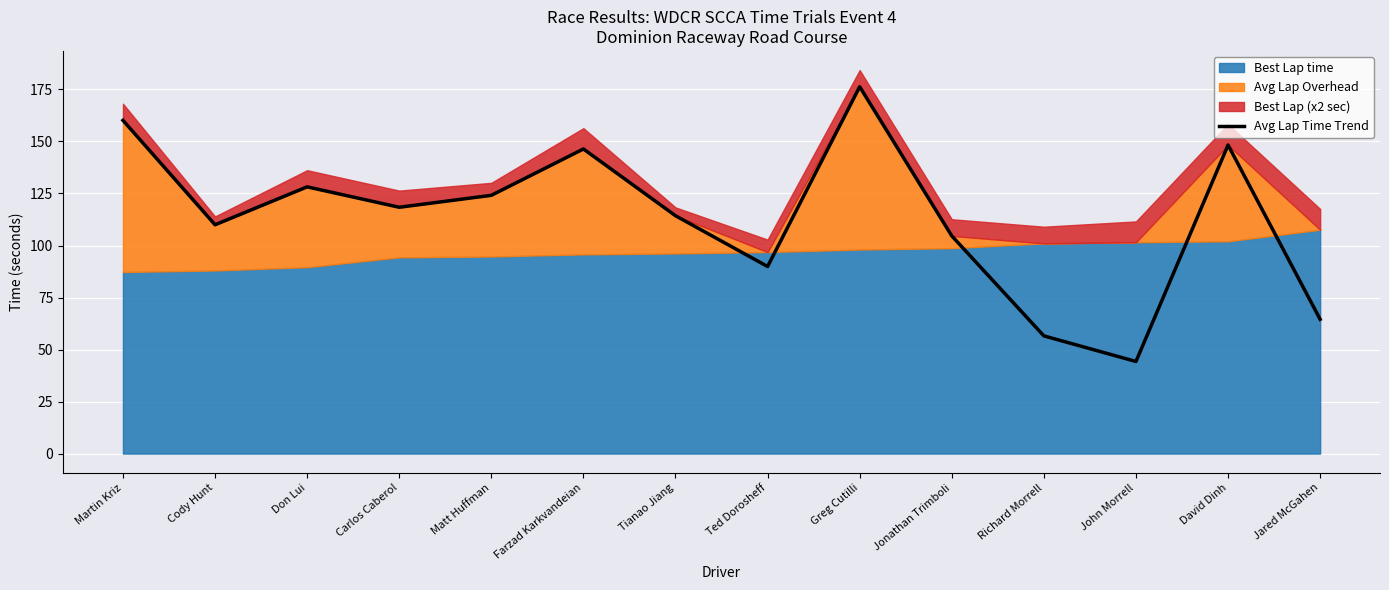

The chart shows a value of 19.2 at John Morrell. True or false?

False